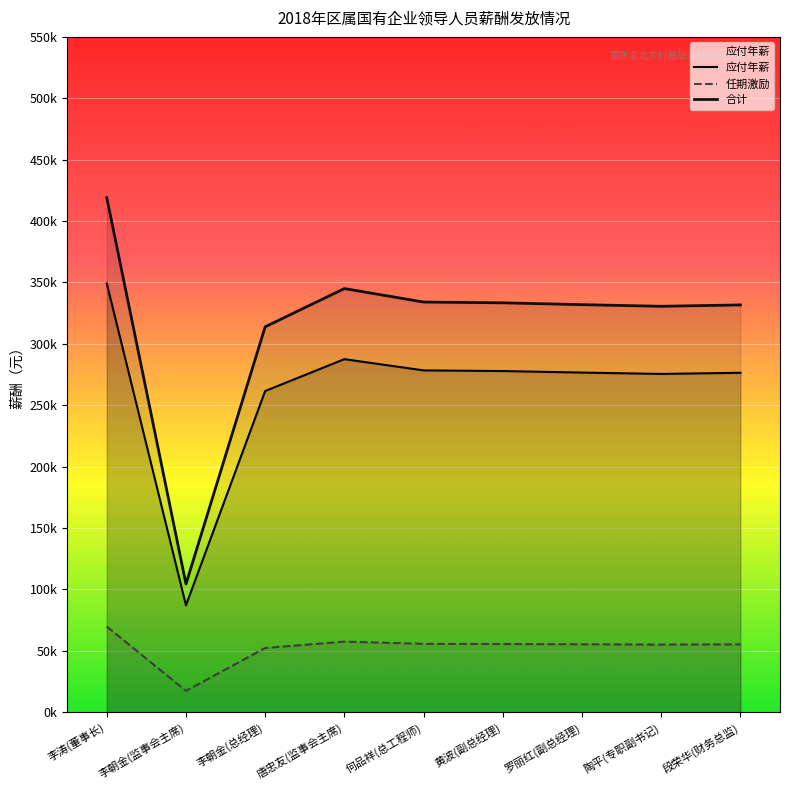

At which label is 任期激励 closest to 43631?

李朝金(总经理)